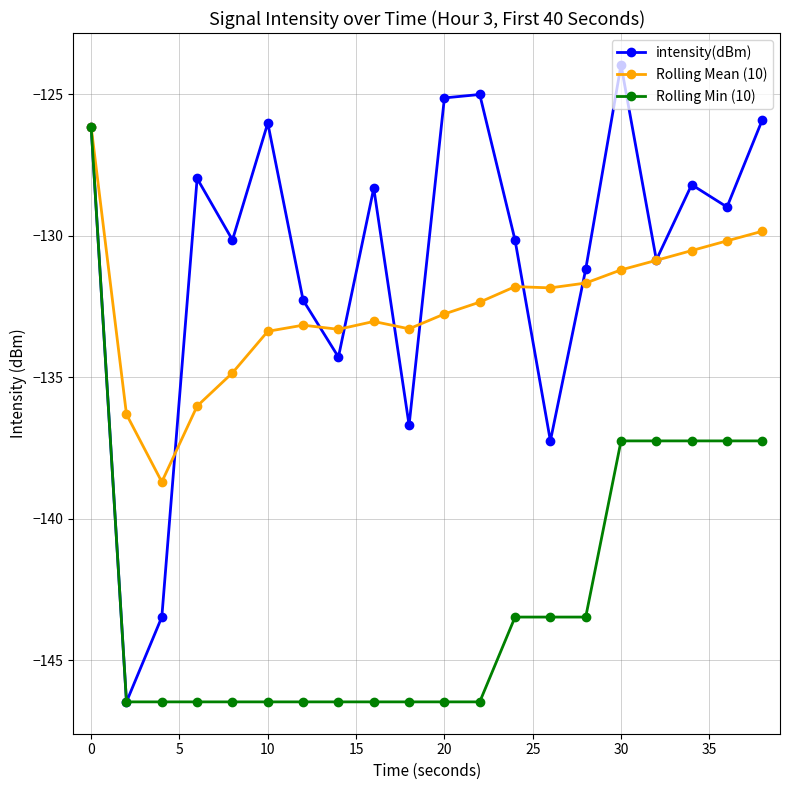

Which series has the largest range (max minus min)?

intensity(dBm)